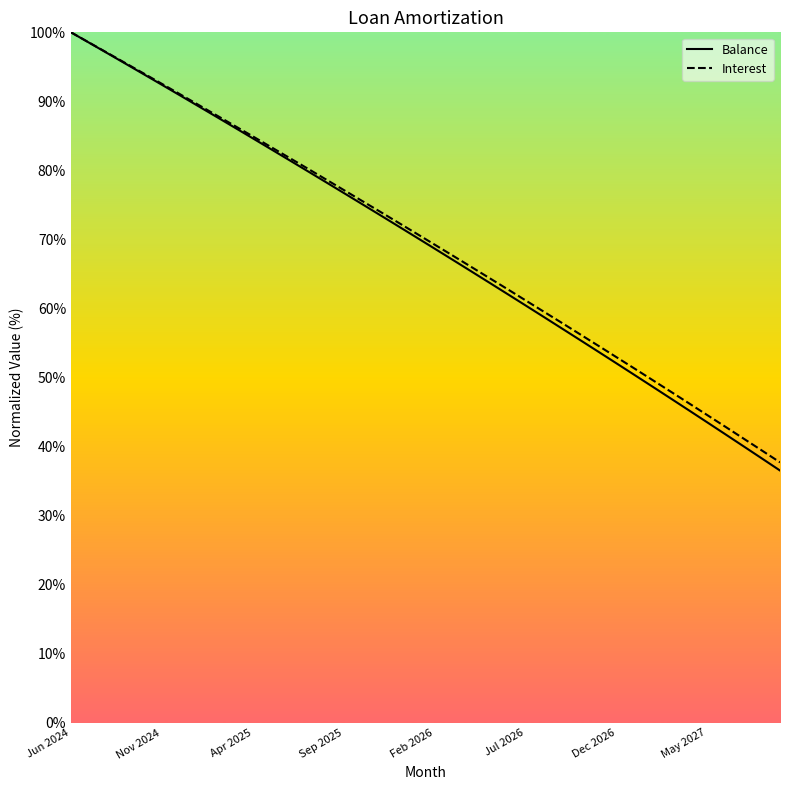

Which category has the highest value across all series?

Jun 2024